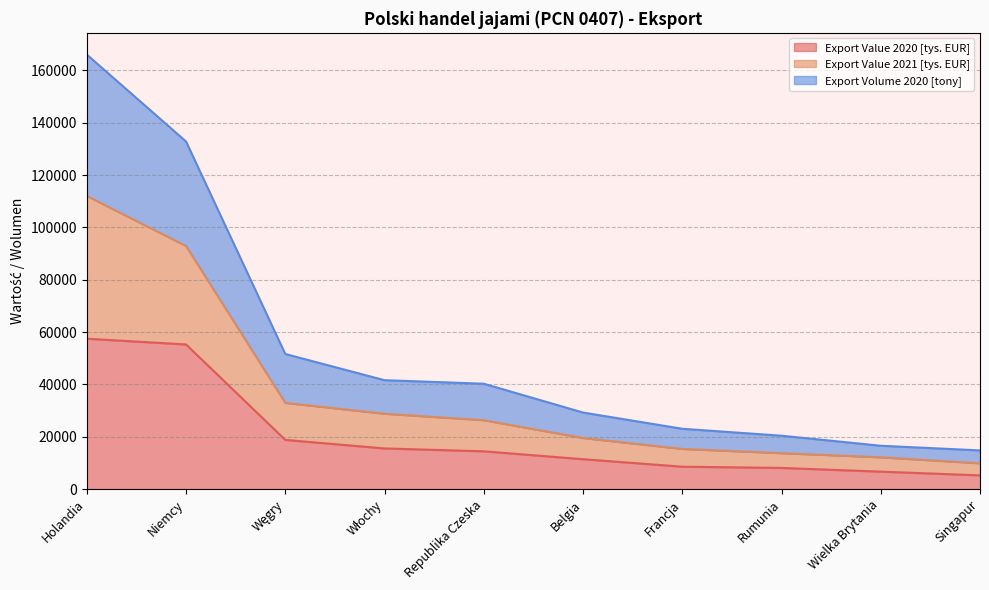

At how many categories does at least one series exceed 150629?

1